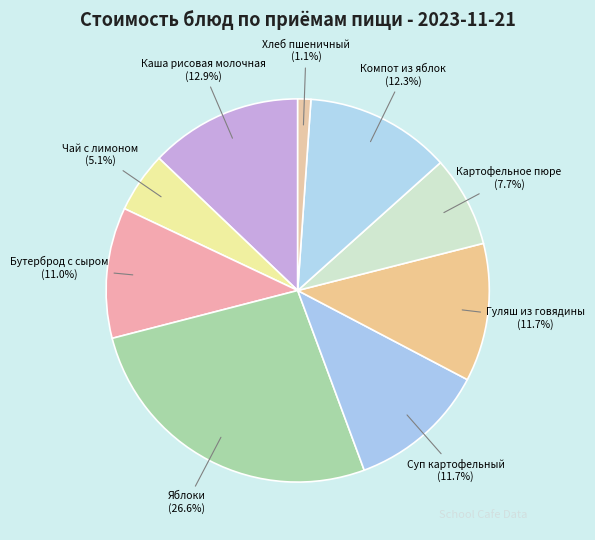

Which has a higher value, Каша рисовая молочная or Картофельное пюре?

Каша рисовая молочная